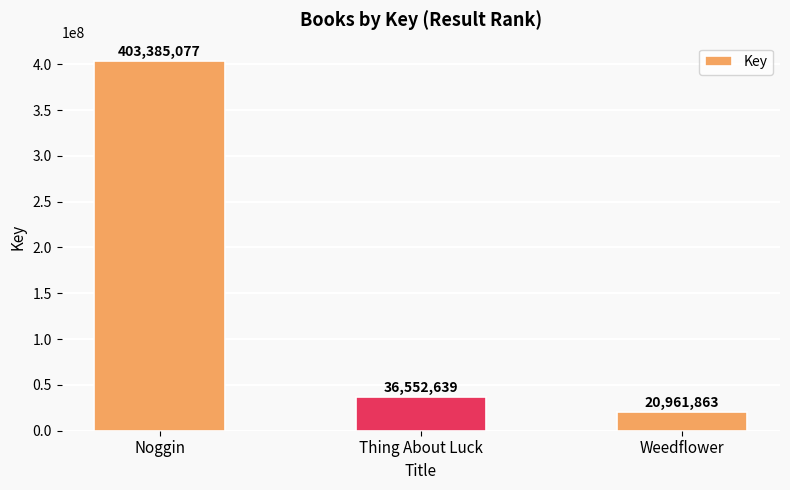

What is the sum of the values at Weedflower and Noggin?

424346940